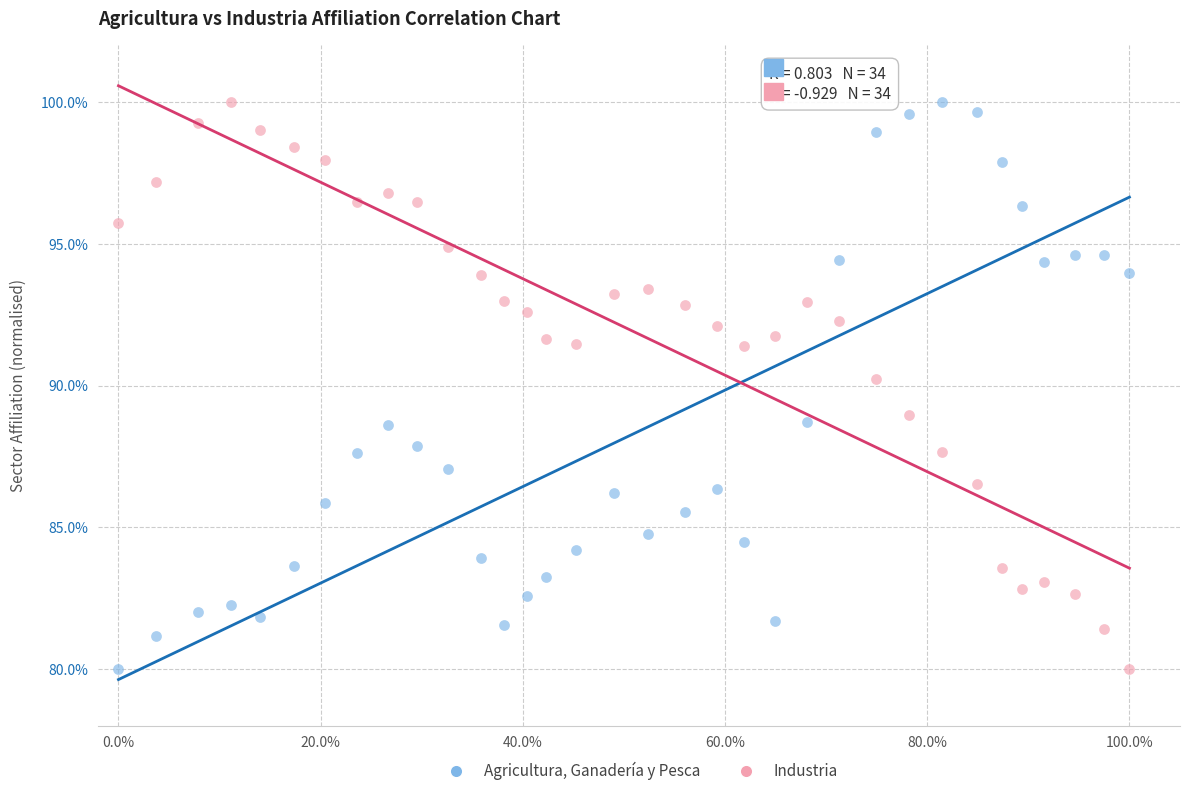

Across all data points, what is the range of Y values (max minus min)?

20.0